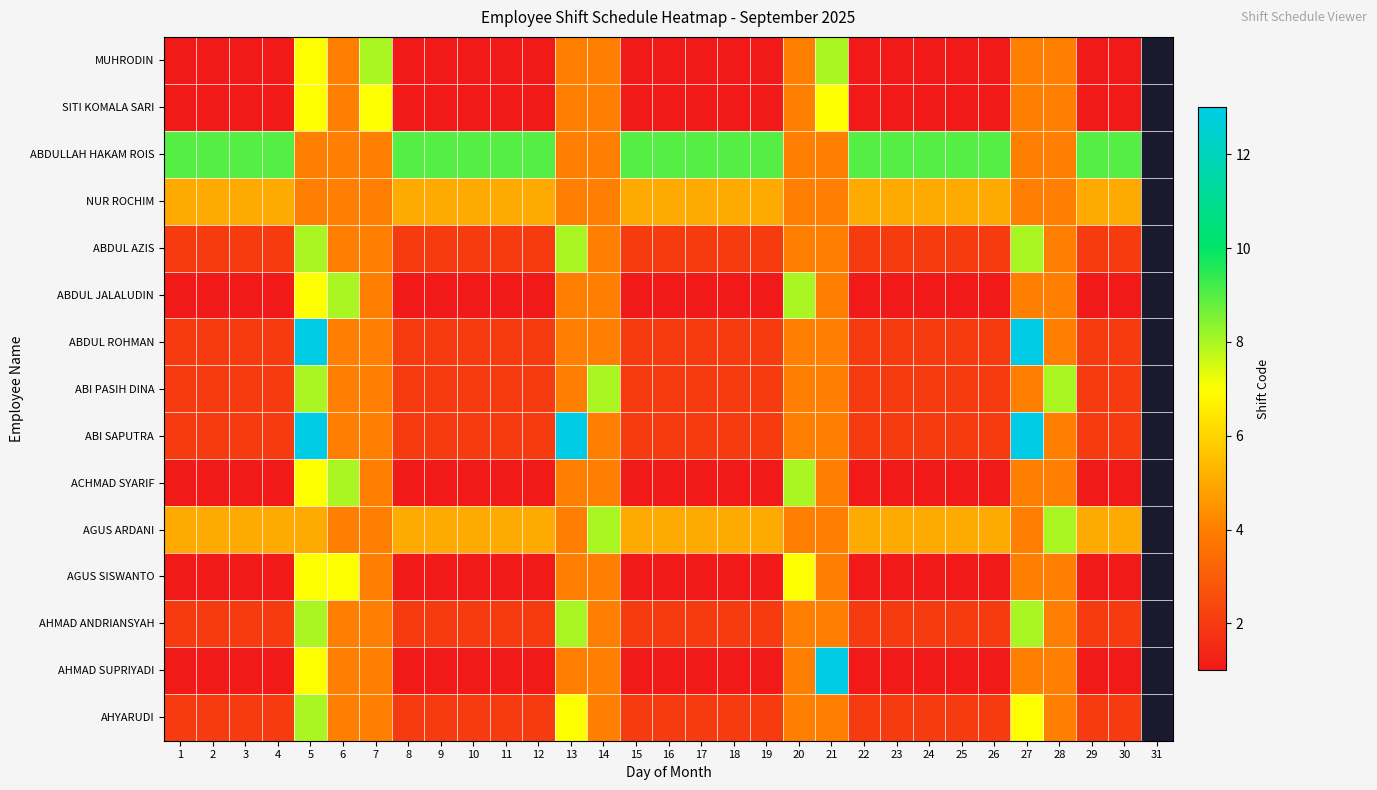

What is the sum of the ABI SAPUTRA values at 23 and 28?

6.0